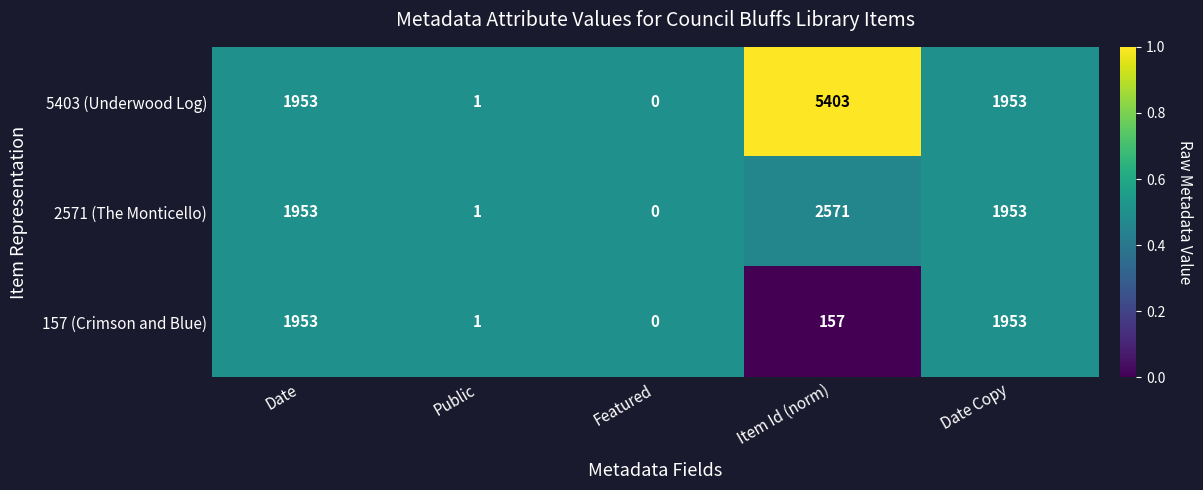

List the series in order of their overall mean, highest first.

5403 (Underwood Log), 2571 (The Monticello), 157 (Crimson and Blue)